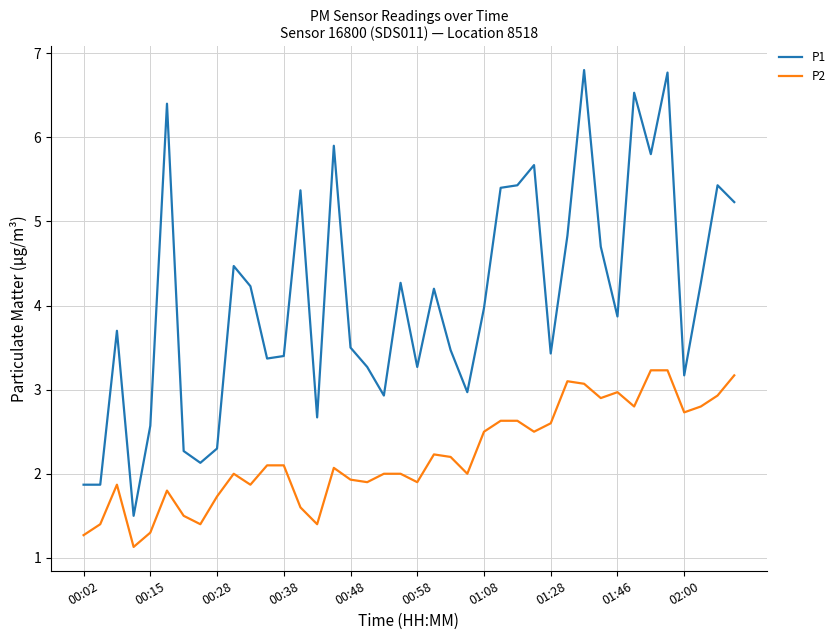

Does the chart display data point markers on the line(s)?

No